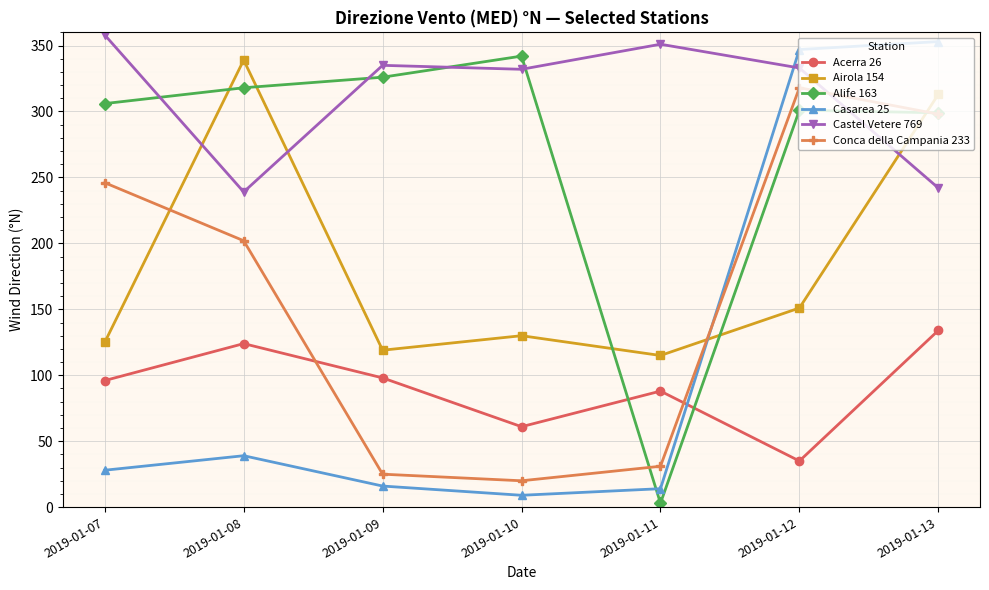

What is the sum of all Conca della Campania 233 values?

1140